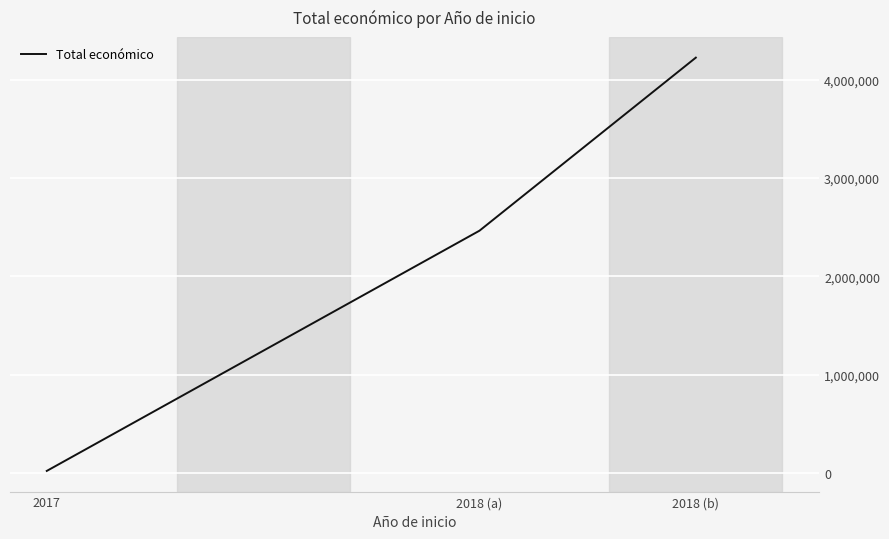

What is the smallest value displayed?

19478